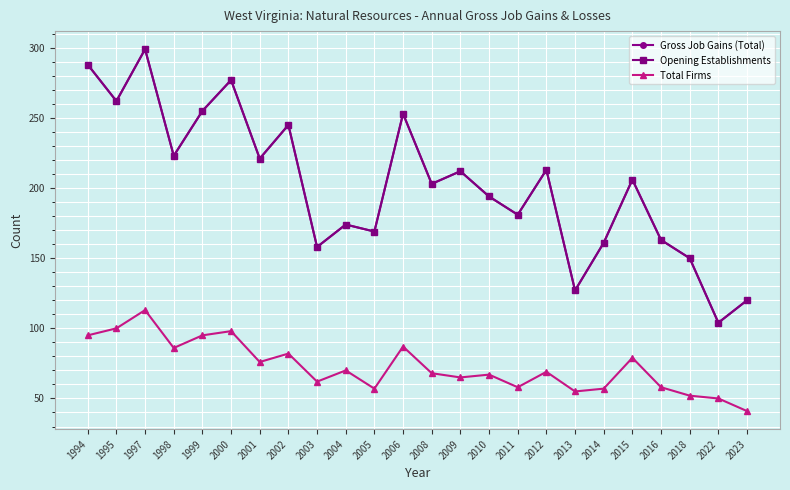

Rank the series at 2010 from lowest to highest value.

Total Firms, Gross Job Gains (Total), Opening Establishments